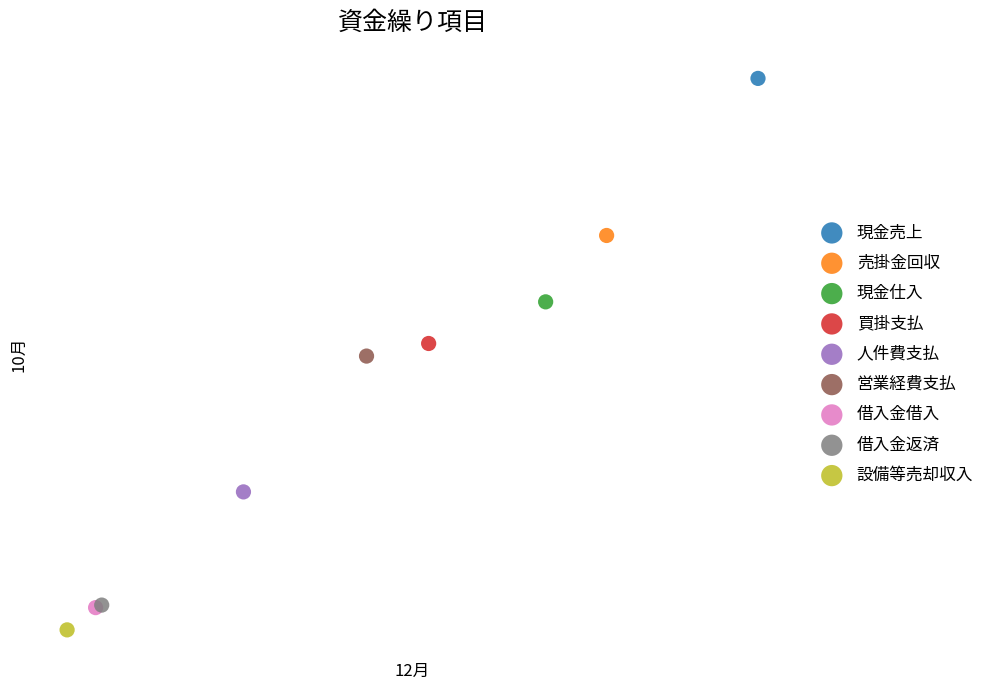

Which series contains the highest Y value?

現金売上